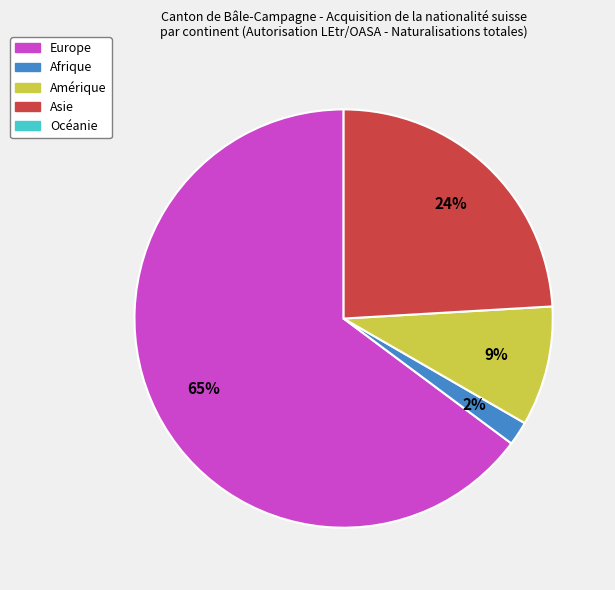

Is there a majority slice in this chart?

Yes